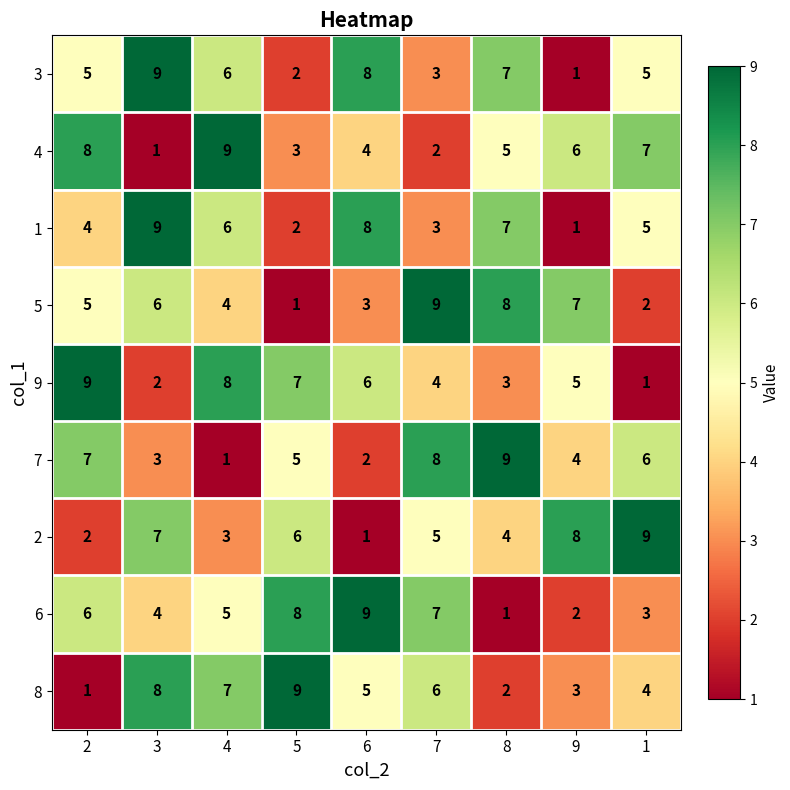

True or false: 9 has a value of 6 at 6.

True